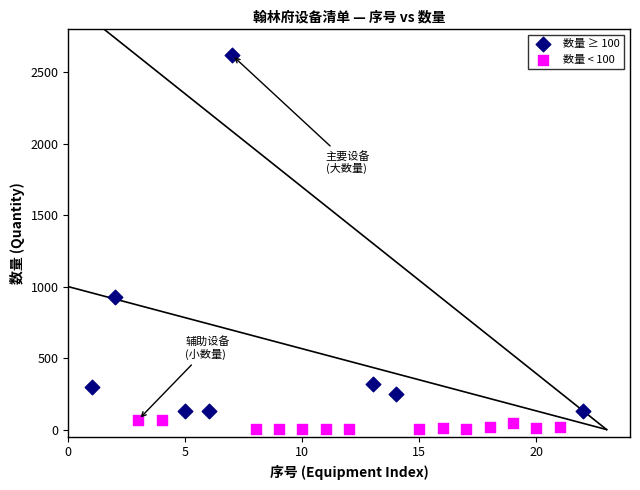

Which series has the widest spread of Y values?

数量 ≥ 100